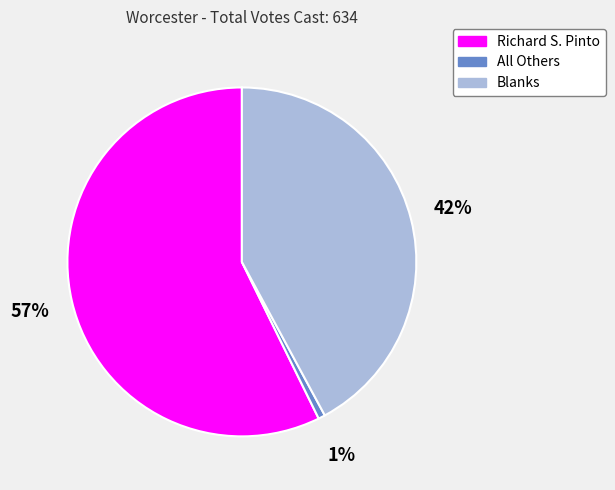

The Blanks slice represents 56% of the pie. True or false?

False